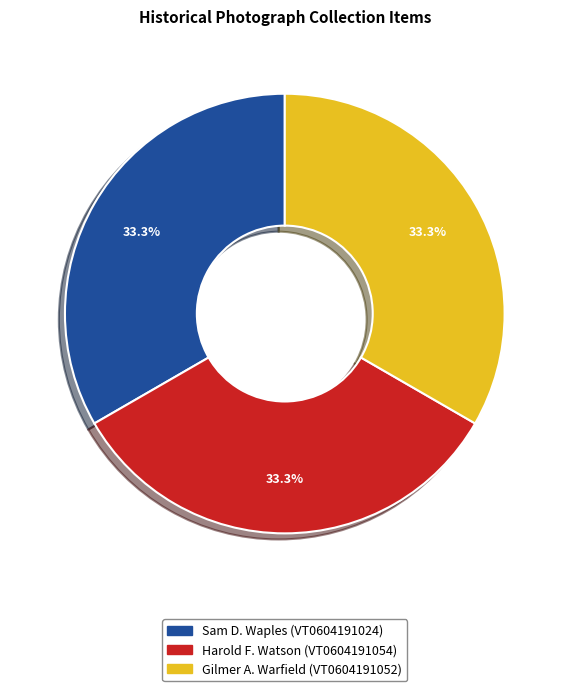

Is there a majority slice in this chart?

No